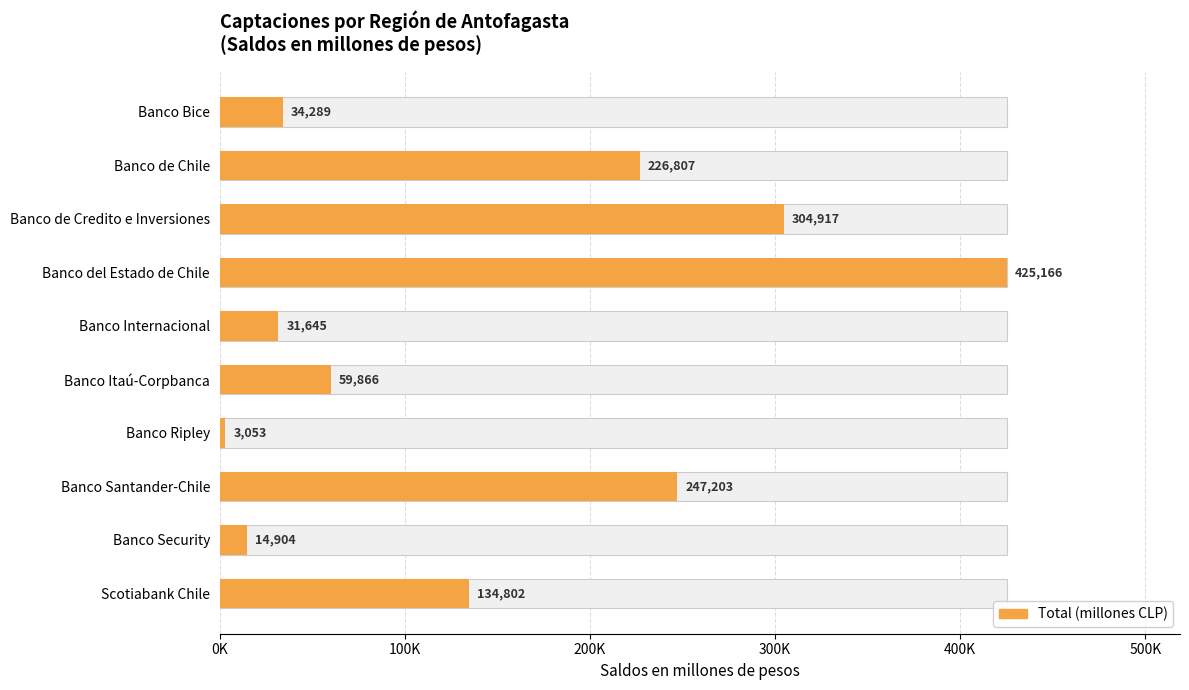

The chart shows a value of 303758.6 at Banco de Chile. True or false?

False